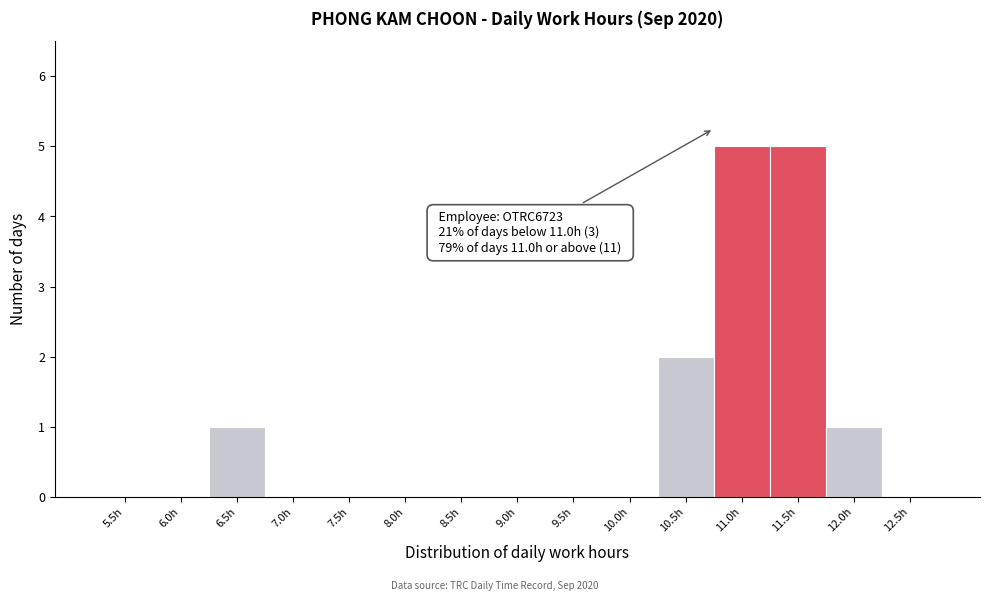

Reading left to right, transcribe all the data shown in this chart.

5.5h=0	6.0h=0	6.5h=1	7.0h=0	7.5h=0	8.0h=0	8.5h=0	9.0h=0	9.5h=0	10.0h=0	10.5h=2	11.0h=5	11.5h=5	12.0h=1	12.5h=0